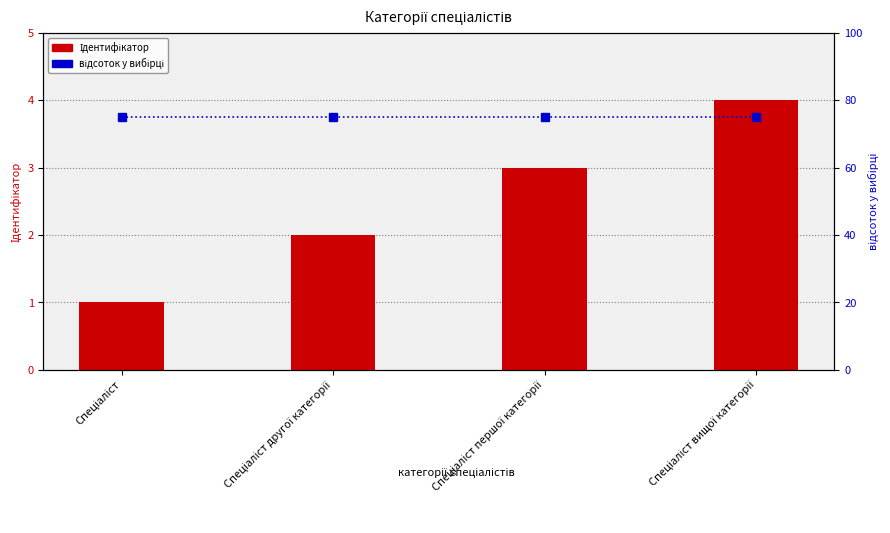

What is the difference between the maximum and minimum values in the Ідентифікатор series?

3